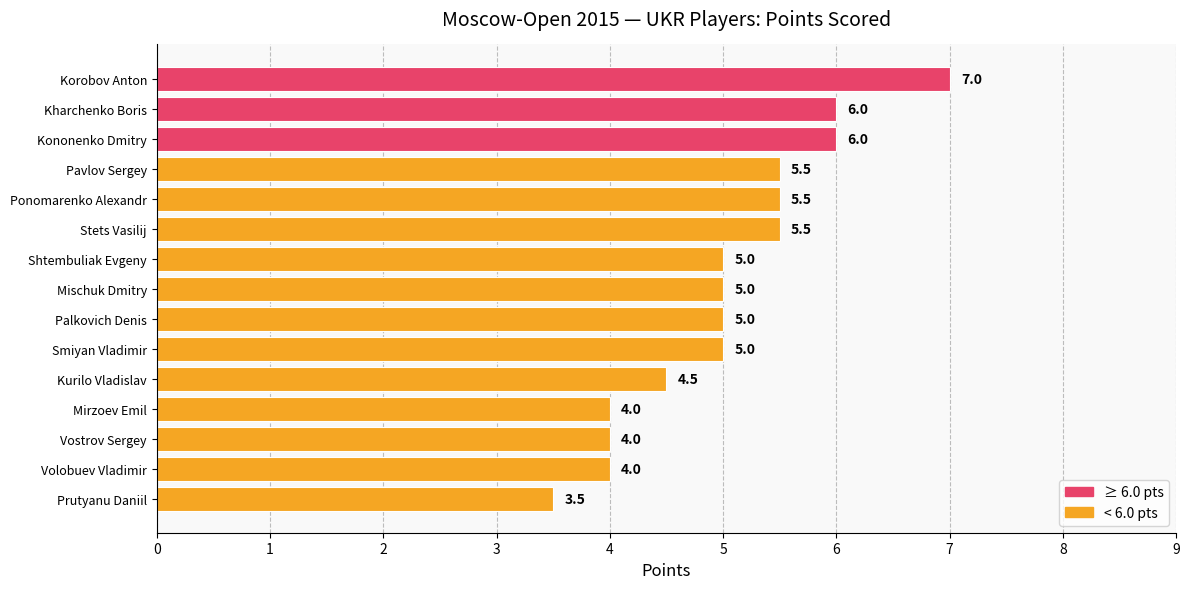

How many categories are shown in the chart?

15